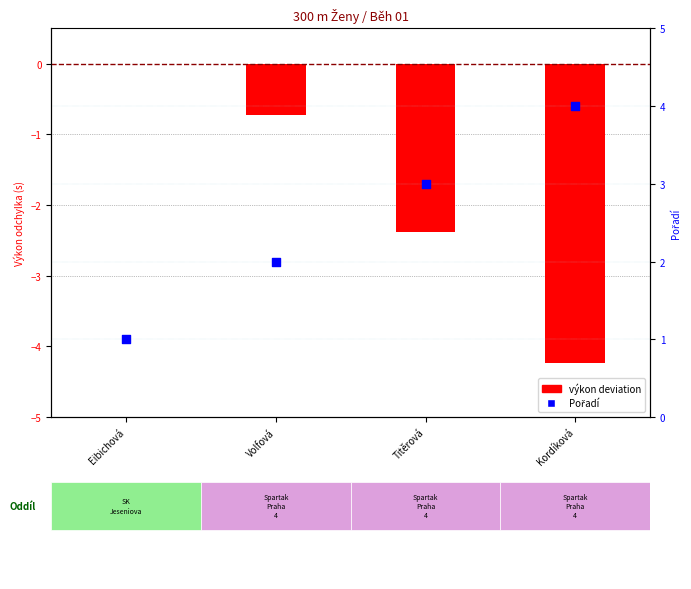

Which series has the largest Y range (max minus min)?

výkon deviation